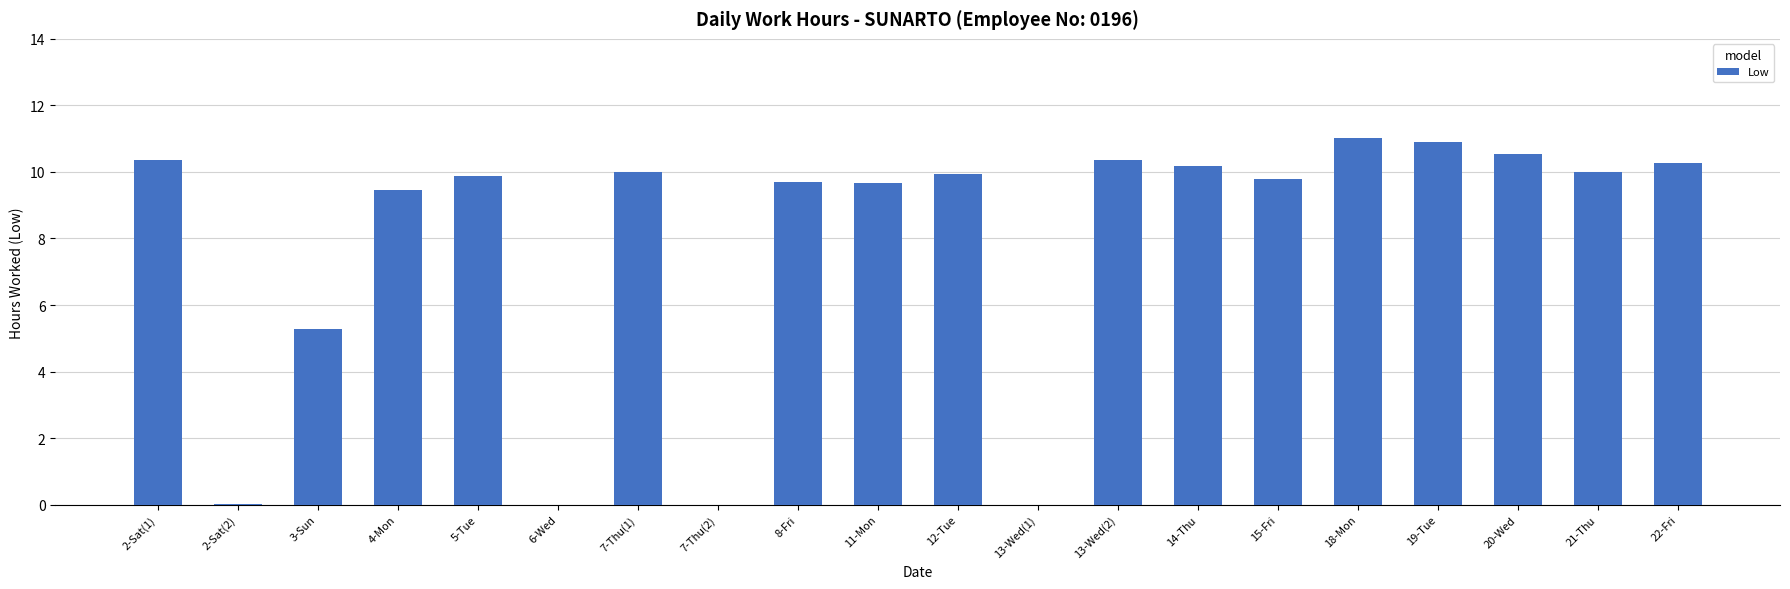

What is the sum of the values at 11-Mon and 22-Fri?

19.9